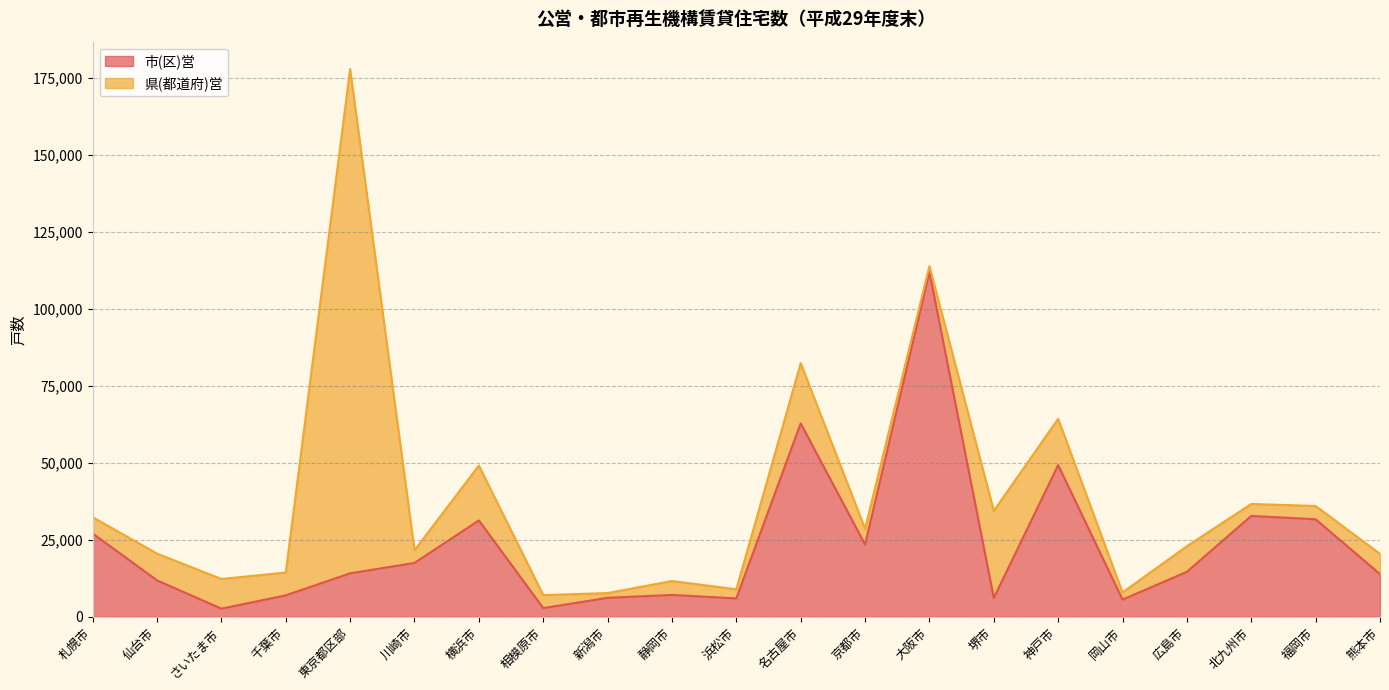

Rank the categories by value from lowest to highest.

さいたま市, 相模原市, 岡山市, 浜松市, 堺市, 新潟市, 千葉市, 静岡市, 仙台市, 熊本市, 東京都区部, 広島市, 川崎市, 京都市, 札幌市, 横浜市, 福岡市, 北九州市, 神戸市, 名古屋市, 大阪市